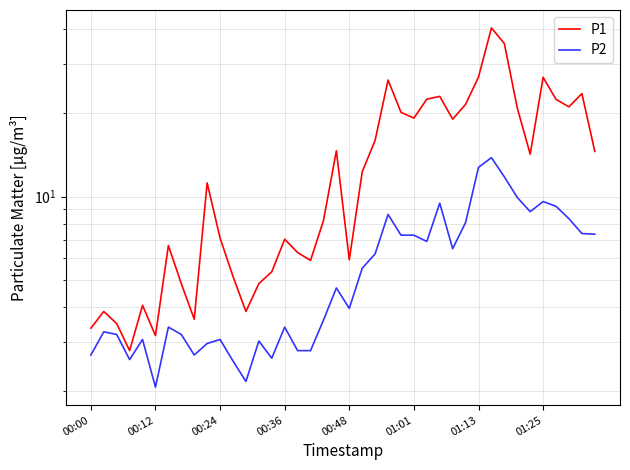

What are all the series names shown in the legend?

P1, P2